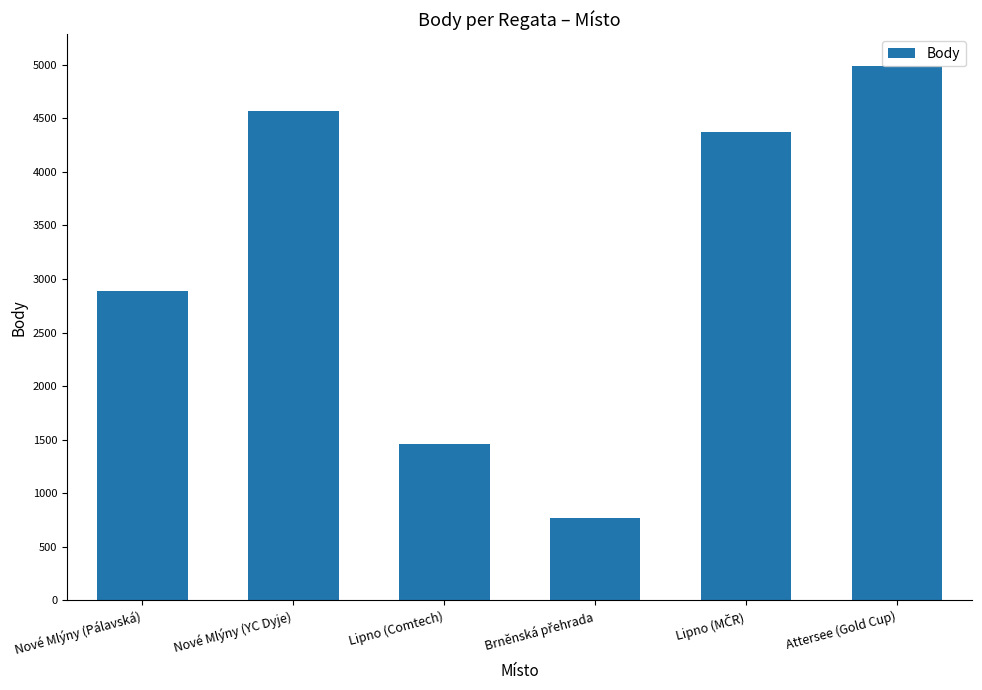

How many data points are less than 4376?

3